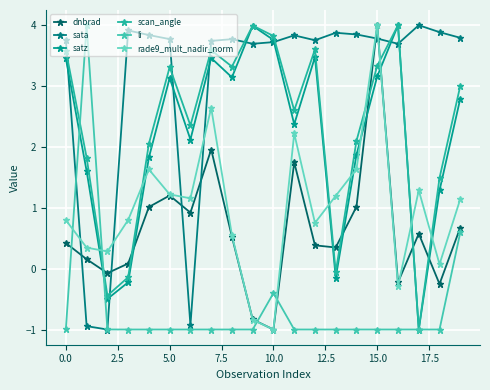

What is the minimum value shown in the chart?

-1.0